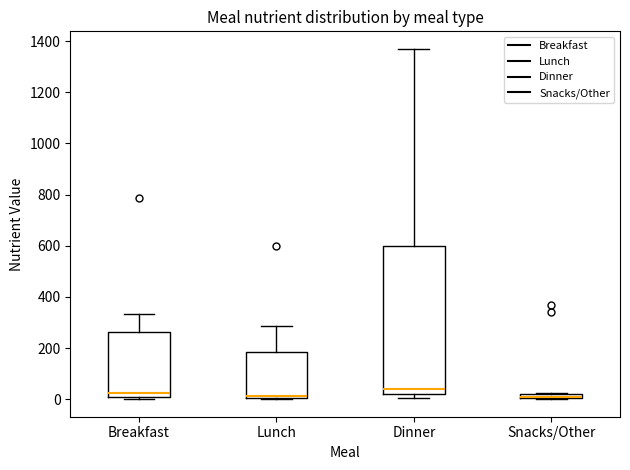

Where is the lower edge of the box for Breakfast on the y-axis? The values are not printed on the chart, so give them approximately, as read against the axis.

0